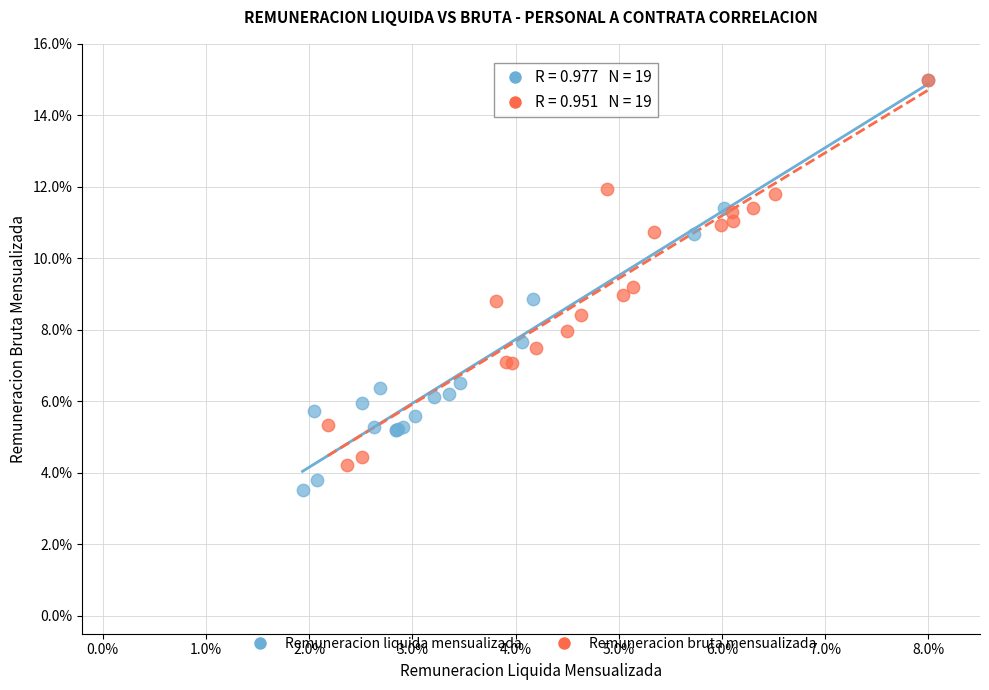

Which series reaches the minimum Y coordinate?

Remuneracion liquida mensualizada